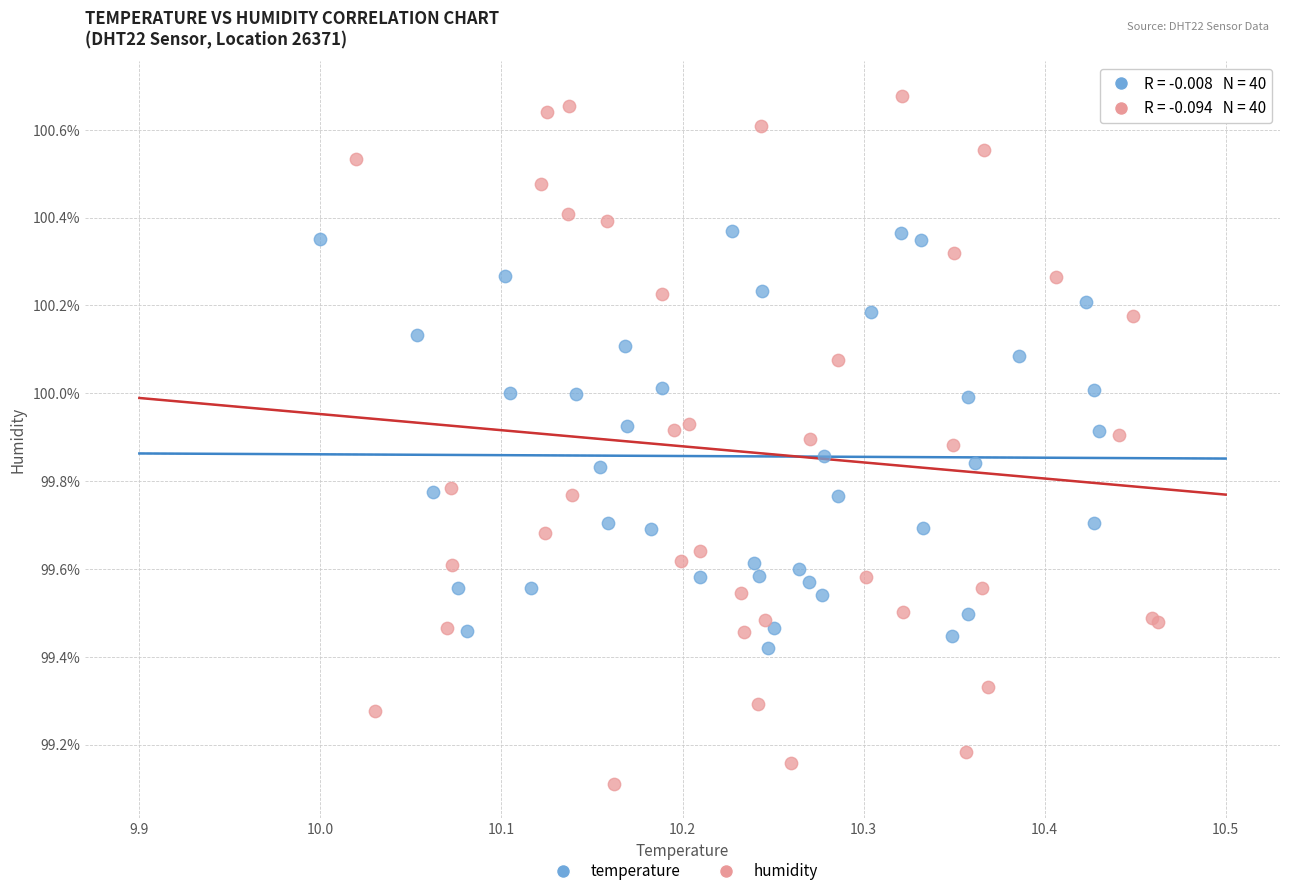

Which series has the widest spread of Y values?

humidity